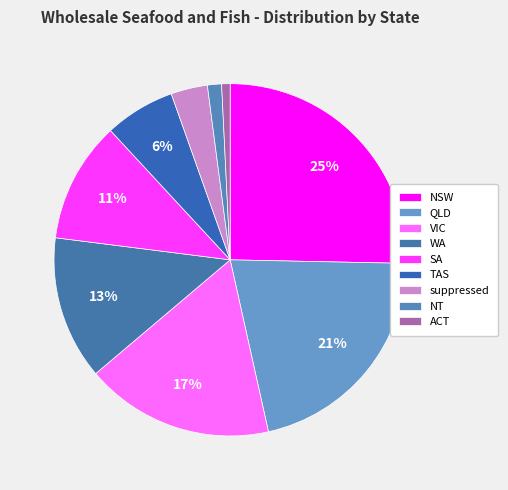

Count the number of slices in the pie.

9